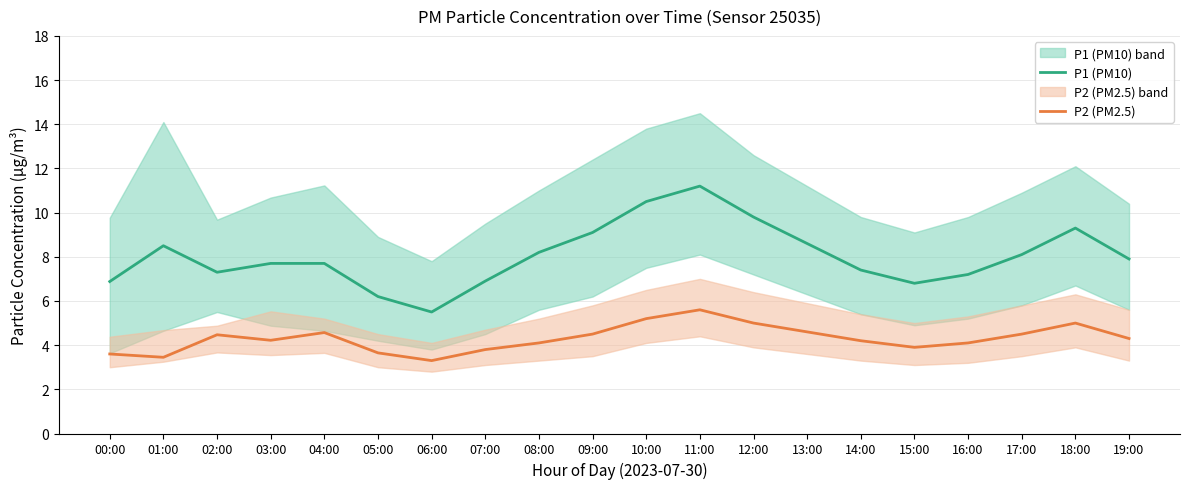

Rank the series at 19:00 from lowest to highest value.

P2 (PM2.5), P1 (PM10)